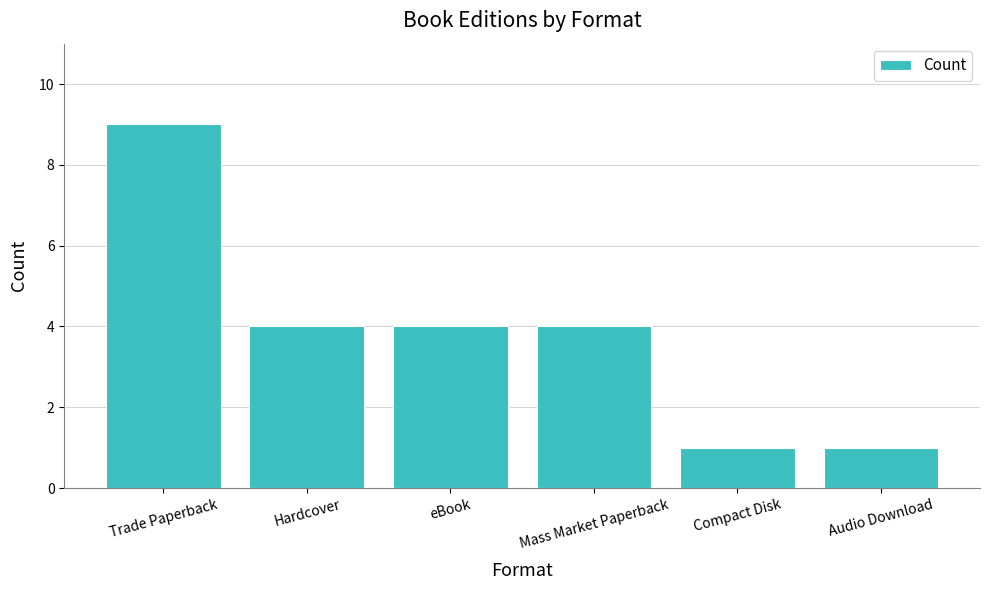

Does the chart contain stacked bars?

No